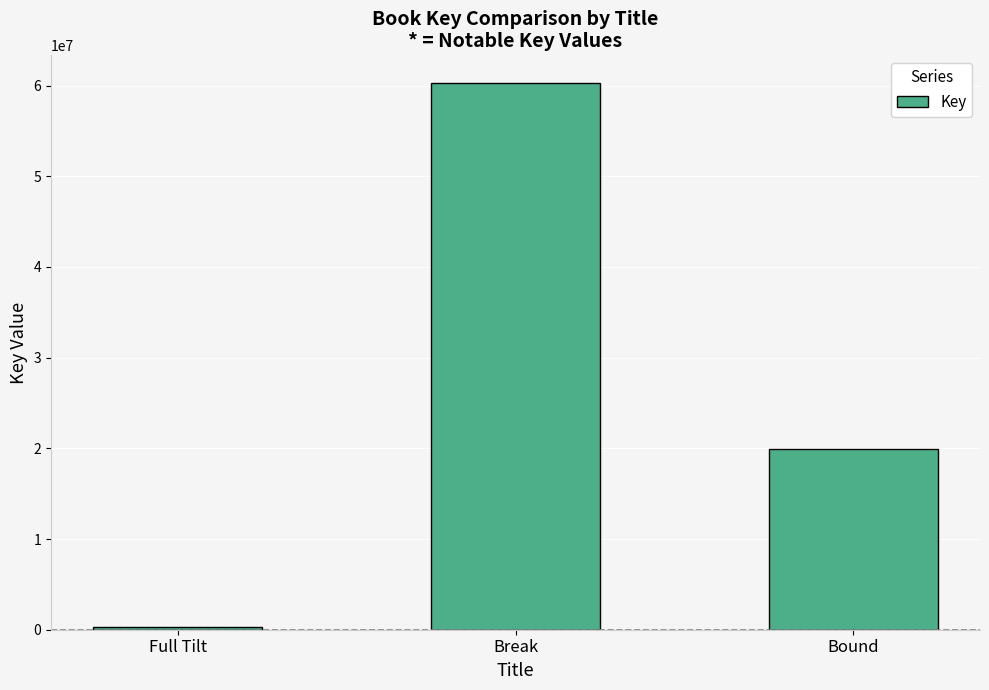

List the labels in order of value, smallest first.

Full Tilt, Bound, Break